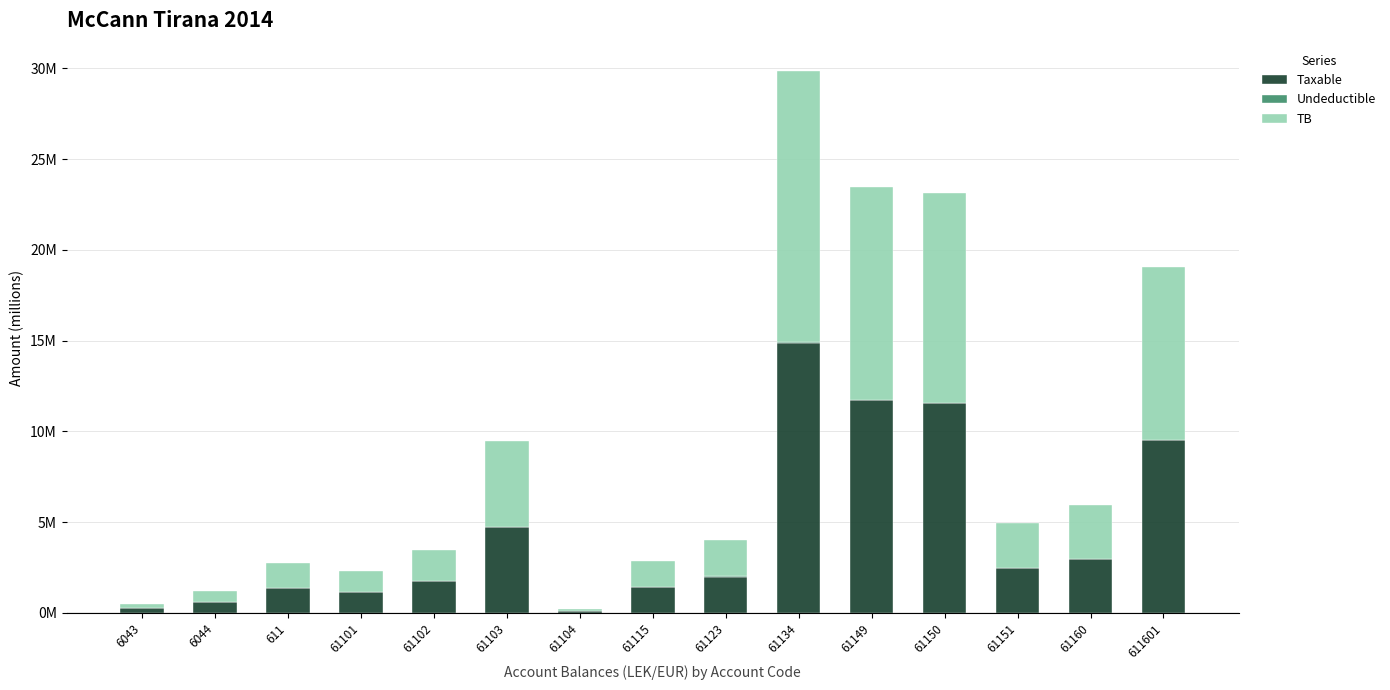

How many values in the Taxable series are below 1?

3